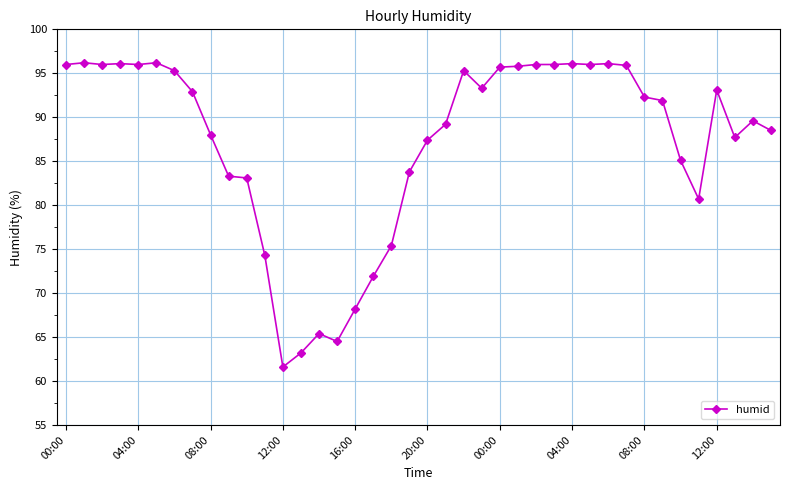

What is the average value?

87.2